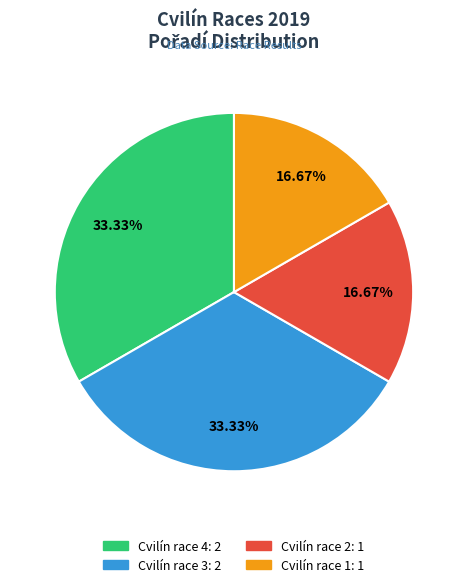

Is there any slice that represents more than half of the pie?

No